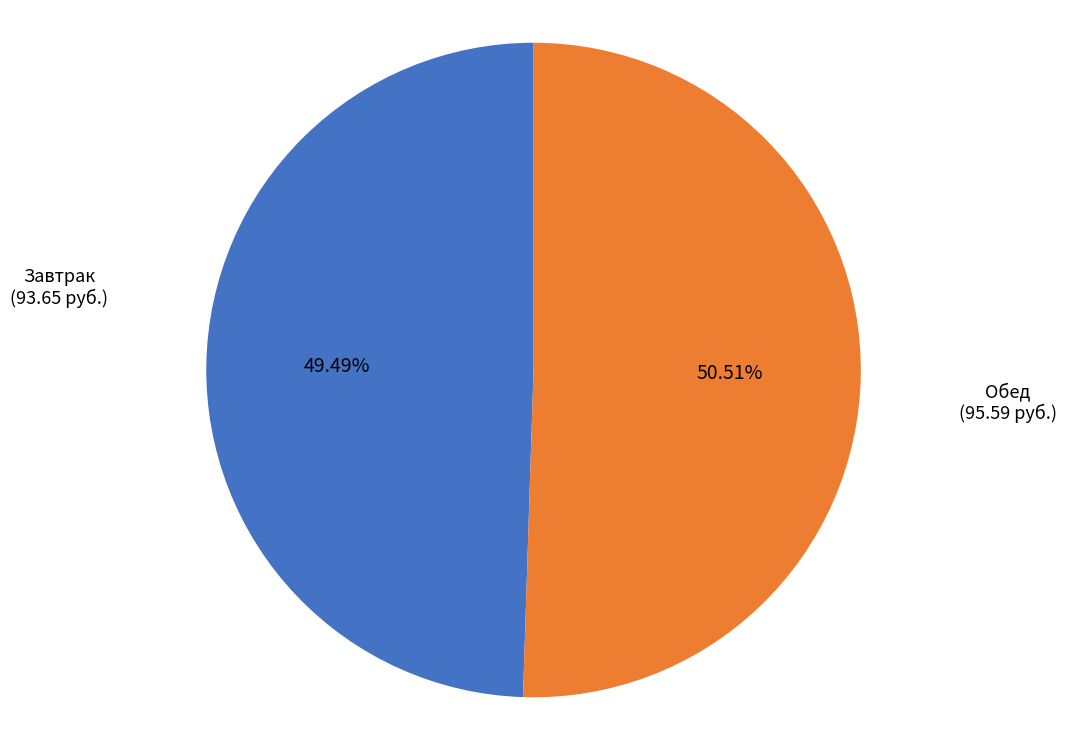

Count the number of slices in the pie.

2